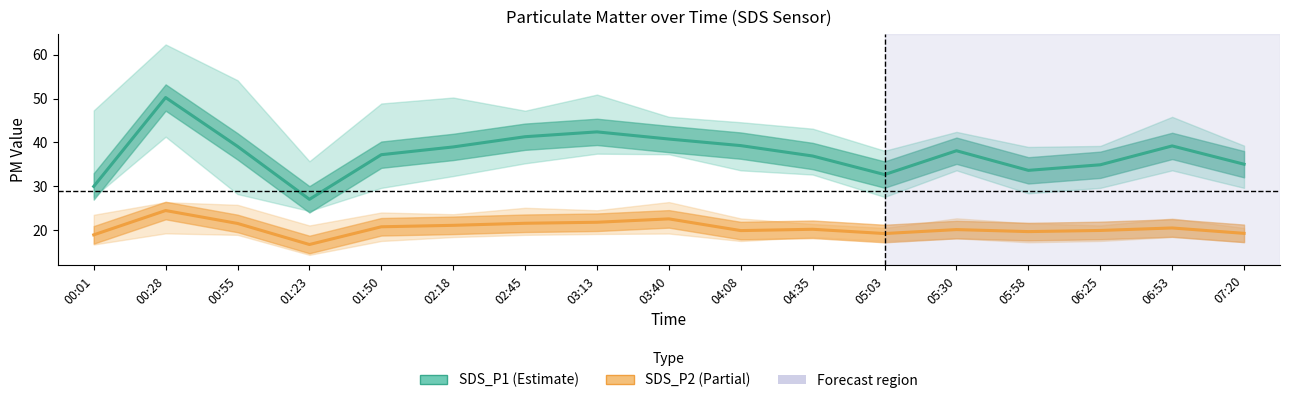

In SDS_P2, how many points are higher than both neighbors (excluding endpoints)?

5